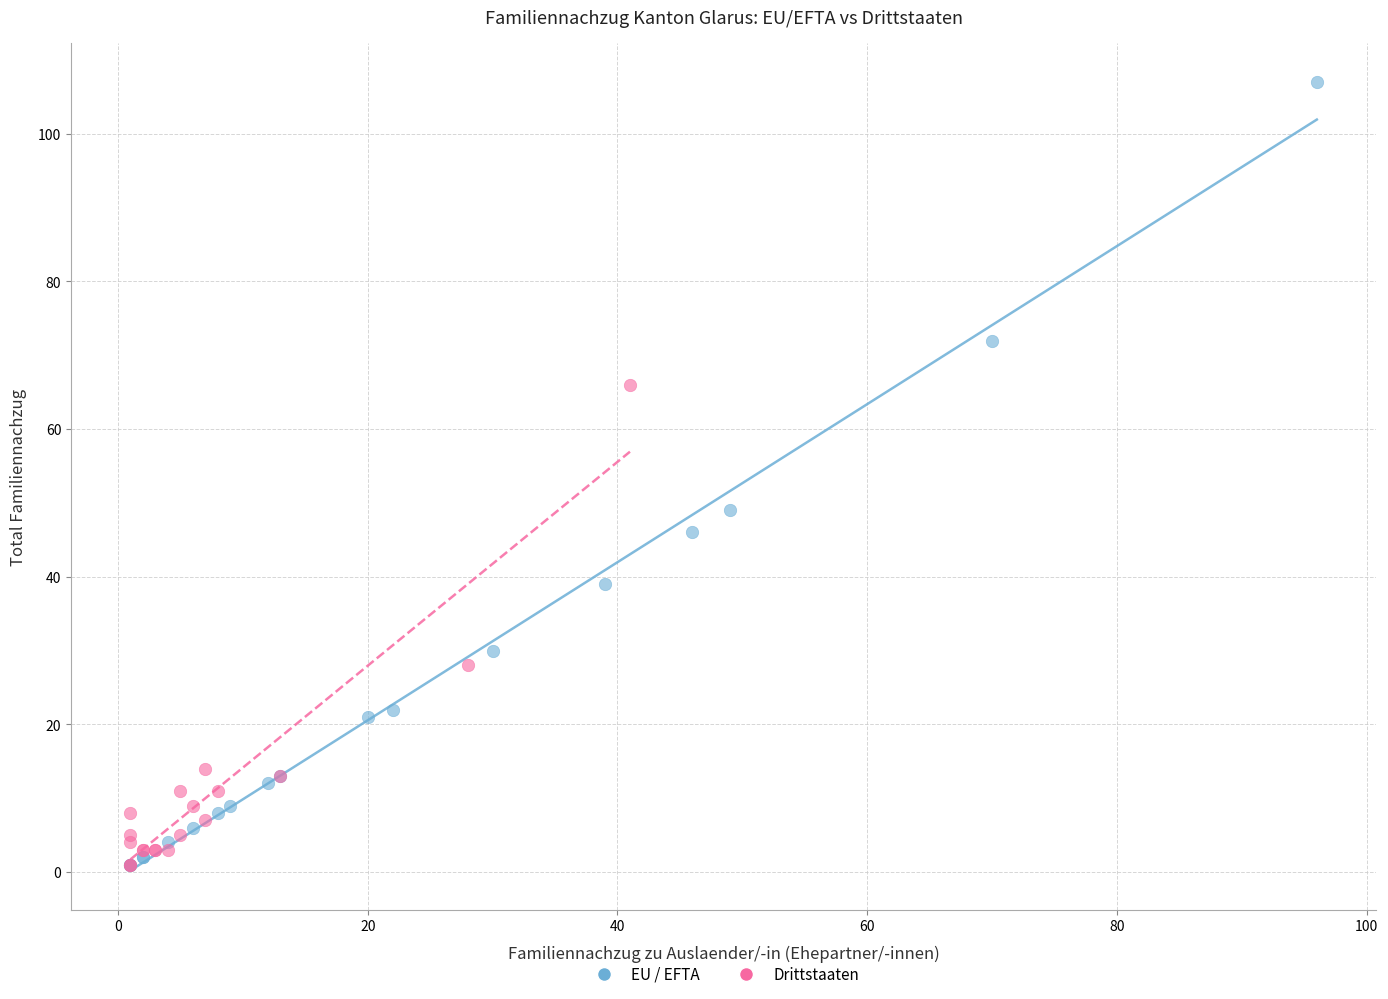

Which series has the widest spread of Y values?

EU / EFTA